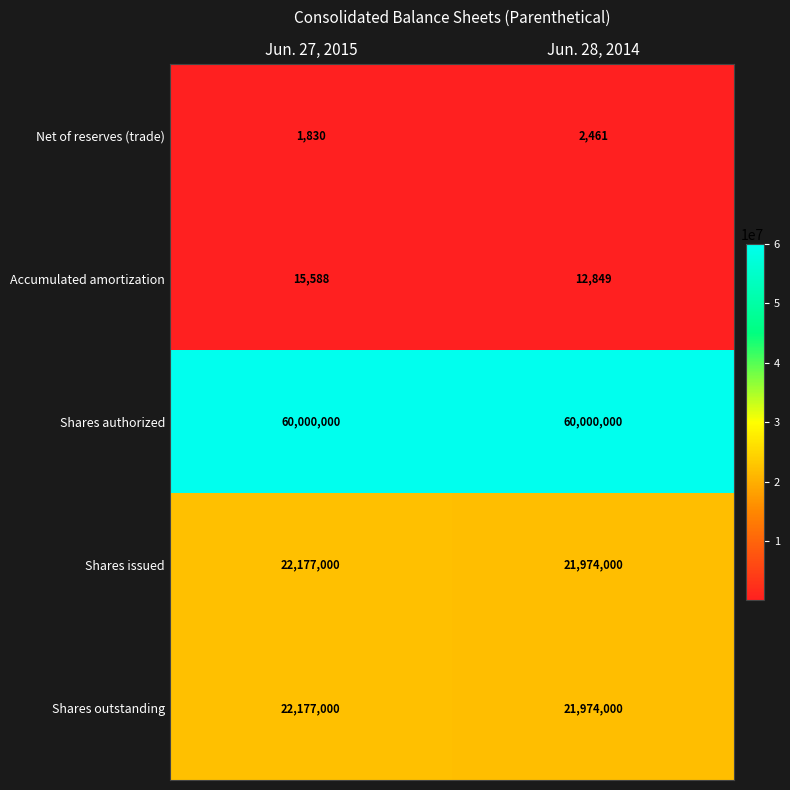

The value of Shares issued at Jun. 28, 2014 is 21974000. True or false?

True